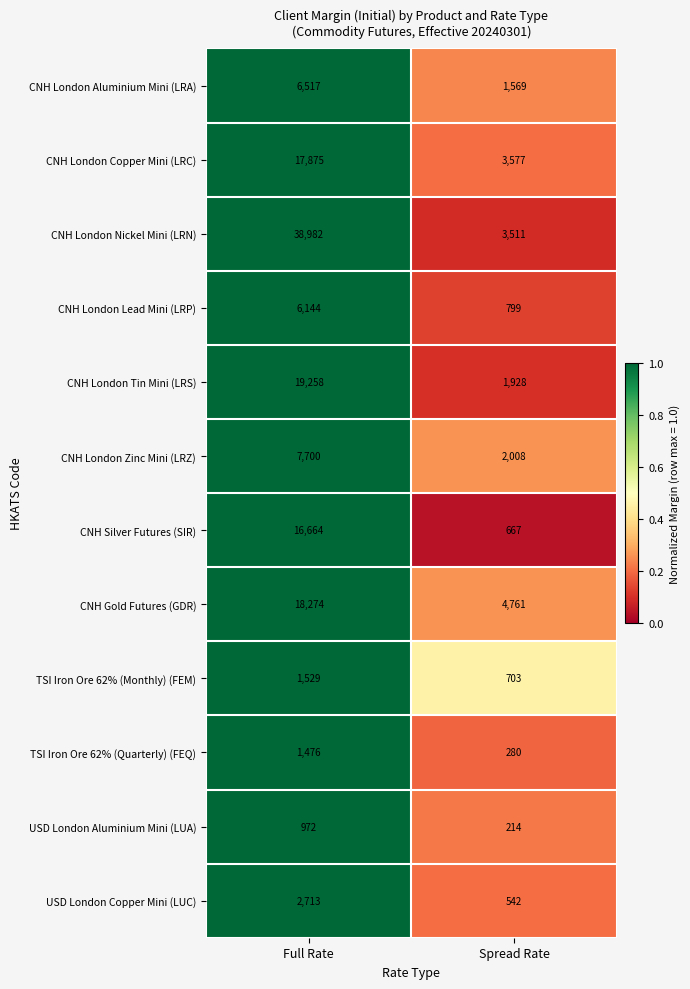

What is the difference between the maximum and minimum values in the CNH London Lead Mini (LRP) series?

5345